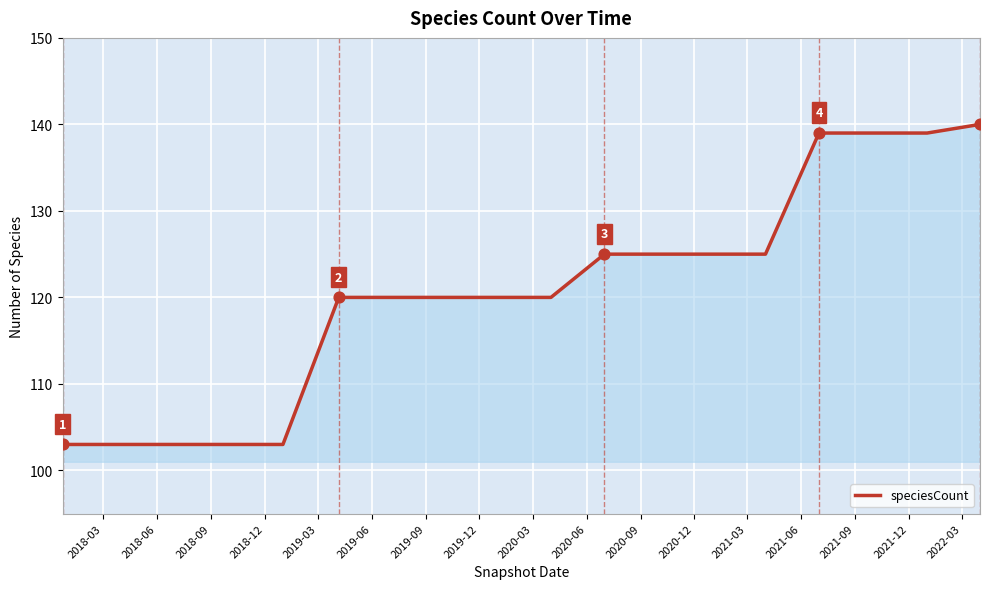

What is the smallest value displayed?

103